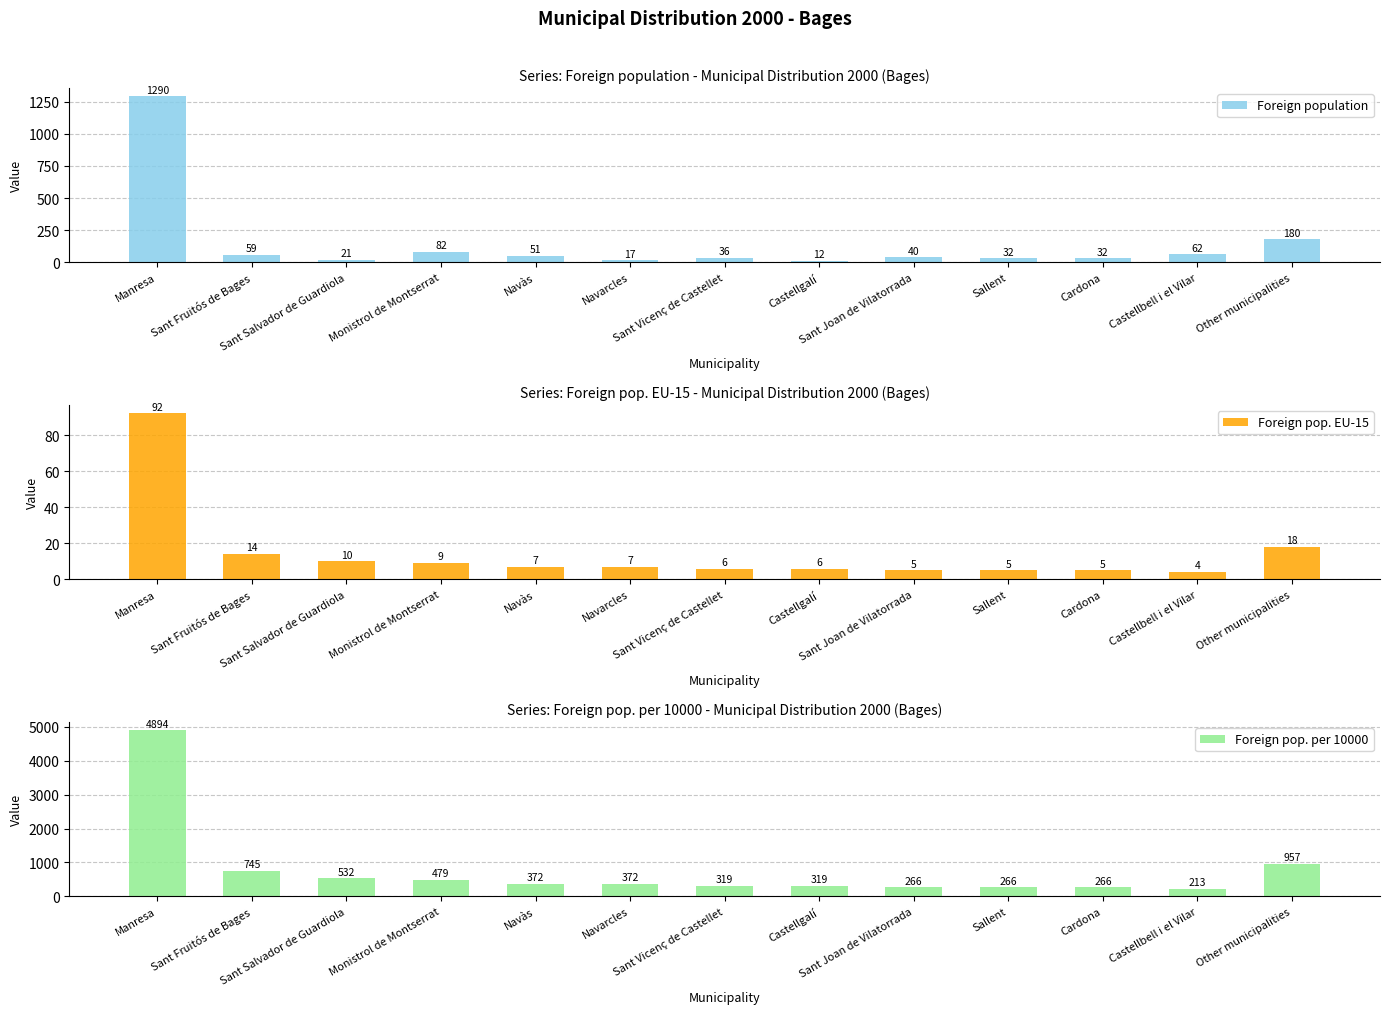

What are all the series names shown in the legend?

Foreign population, Foreign pop. EU-15, Foreign pop. per 10000